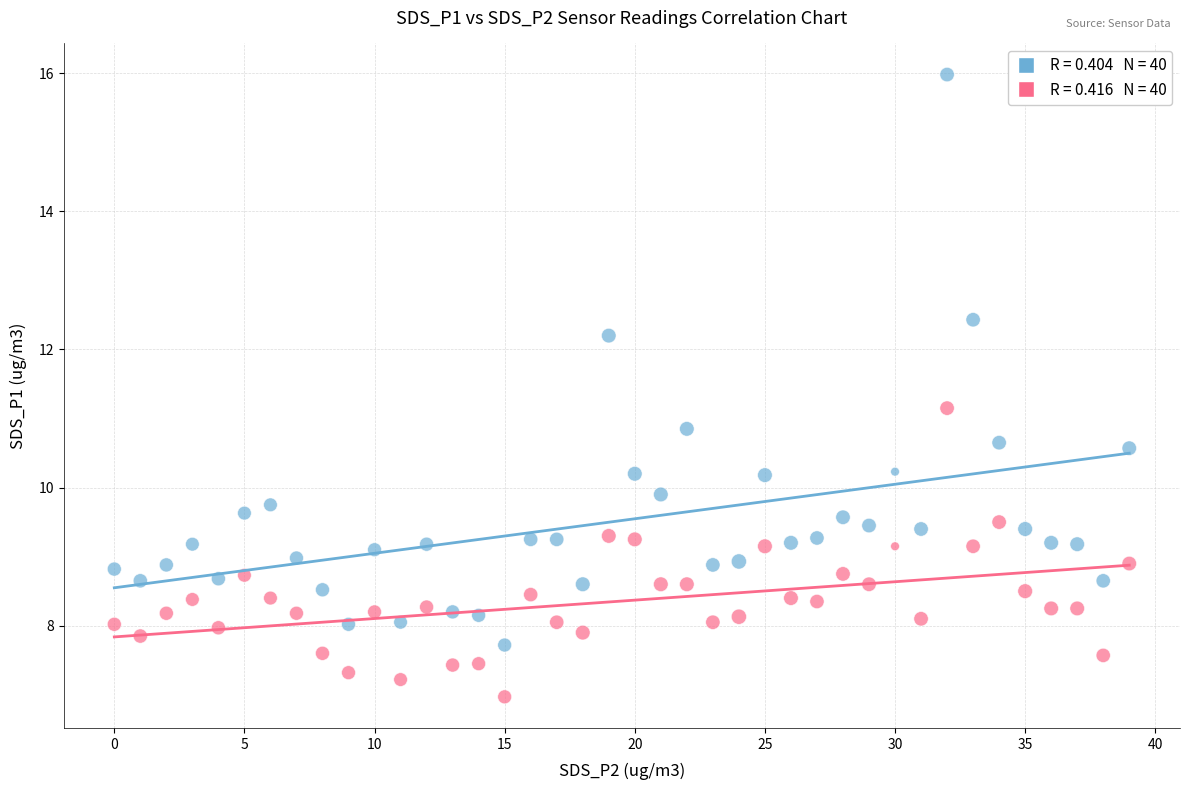

Across all data points, what is the range of Y values (max minus min)?

9.0